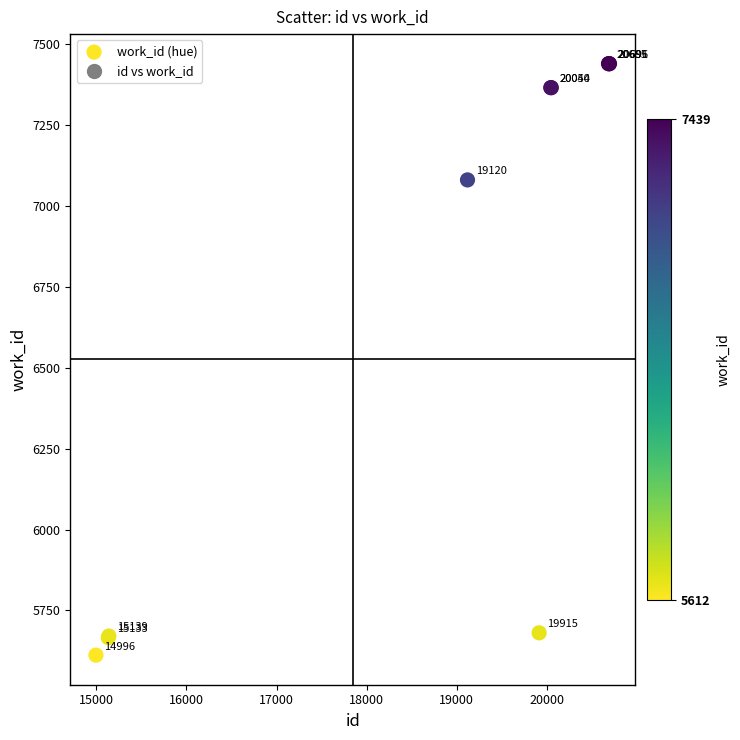

What Y value in the scatter plot is closest to 6525?

7080